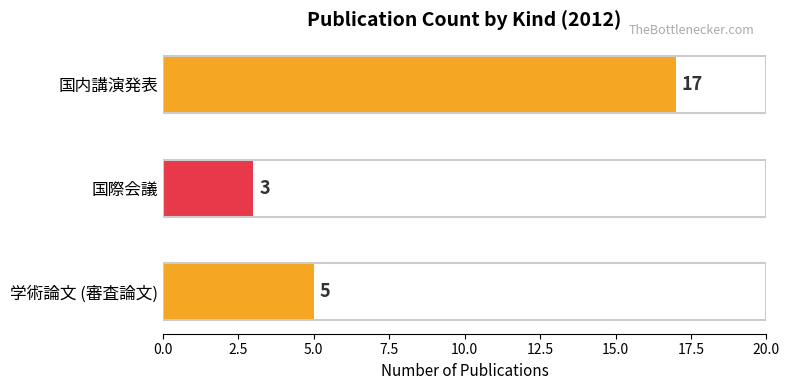

True or false: the data shows 1 at 国際会議.

False